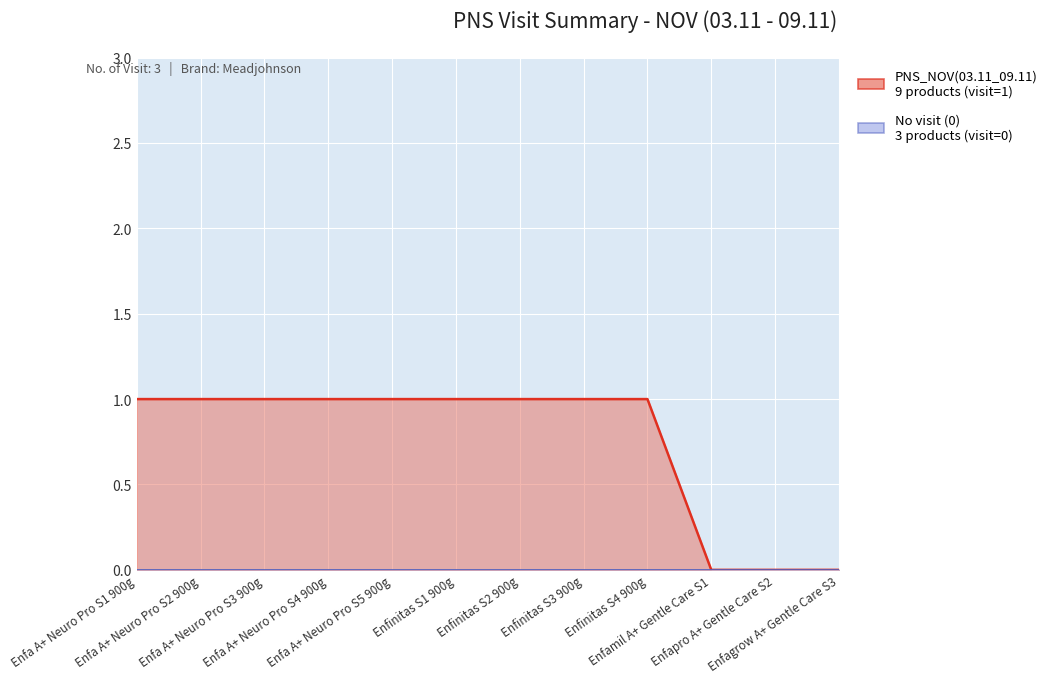

What is the greatest value displayed?

1